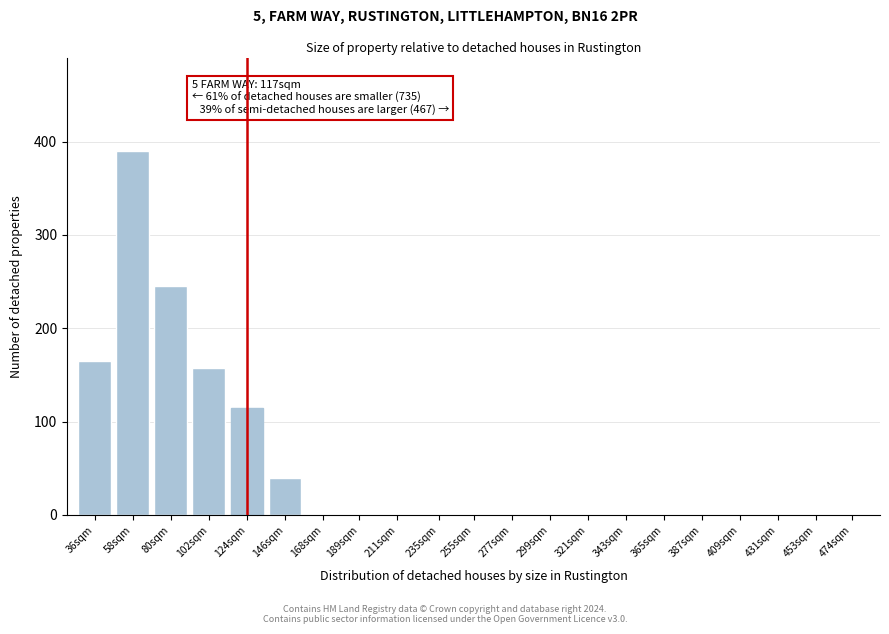

Reading right to left, what are all the values shown in this chart?

474sqm=0	453sqm=0	431sqm=0	409sqm=0	387sqm=0	365sqm=0	343sqm=0	321sqm=0	299sqm=0	277sqm=0	255sqm=0	235sqm=0	211sqm=0	189sqm=0	168sqm=0	146sqm=40	124sqm=115	102sqm=157	80sqm=245	58sqm=390	36sqm=165